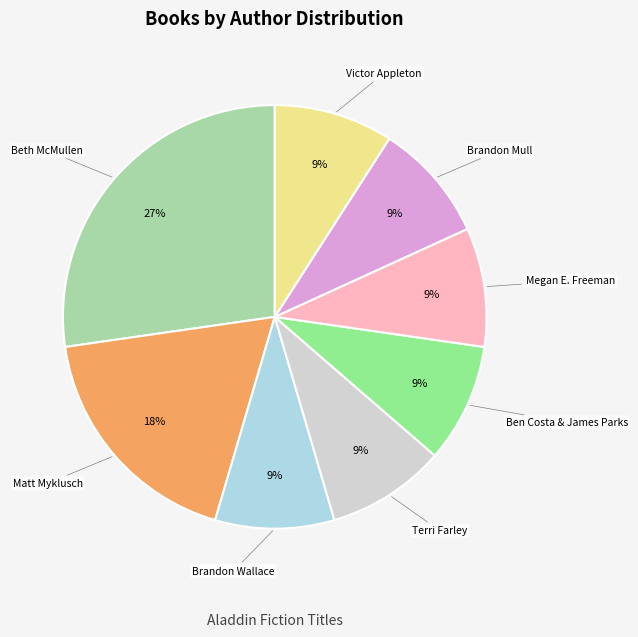

To the nearest percent, what is the average slice percentage?

12%